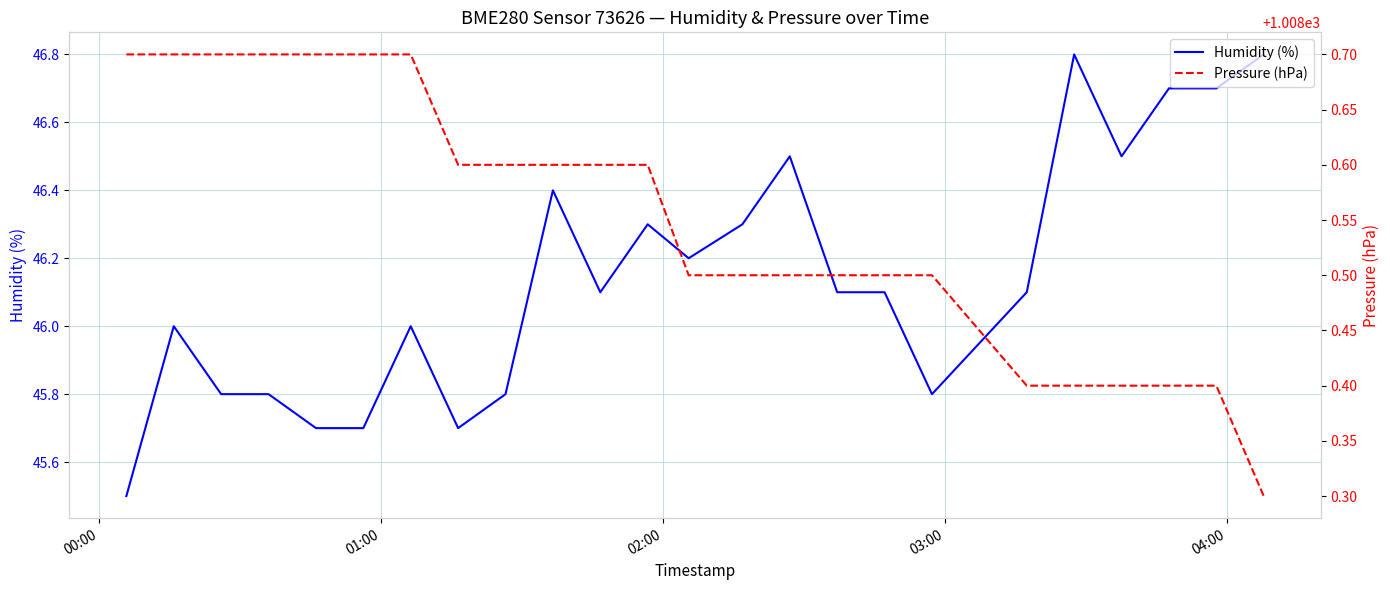

True or false: Humidity (%) and Pressure (hPa) intersect in this chart.

False